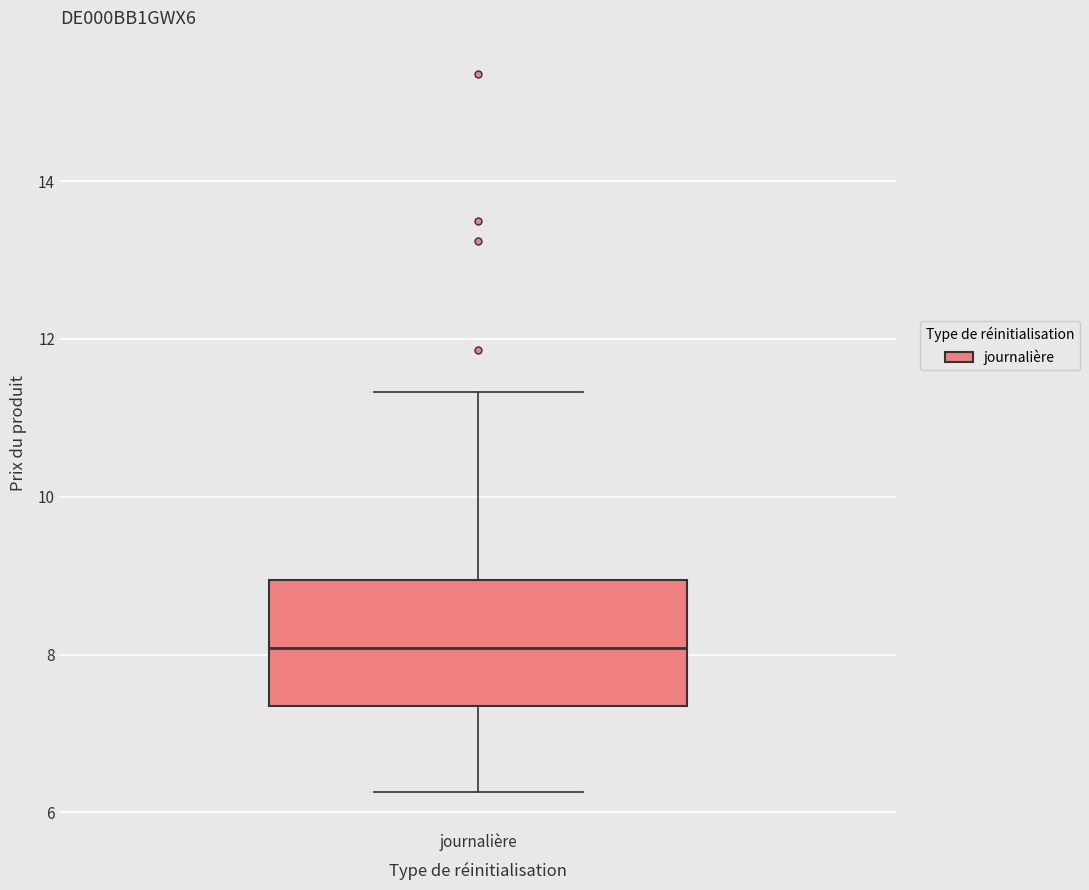

Read this box plot against the y-axis: the position of the median line, the range covered by the box, and the ends of both whiskers. The values are not printed on the chart, so give them approximately, as read against the axis.

median 8.0, box 7.4 to 9.0, whiskers 6.2 to 11.4